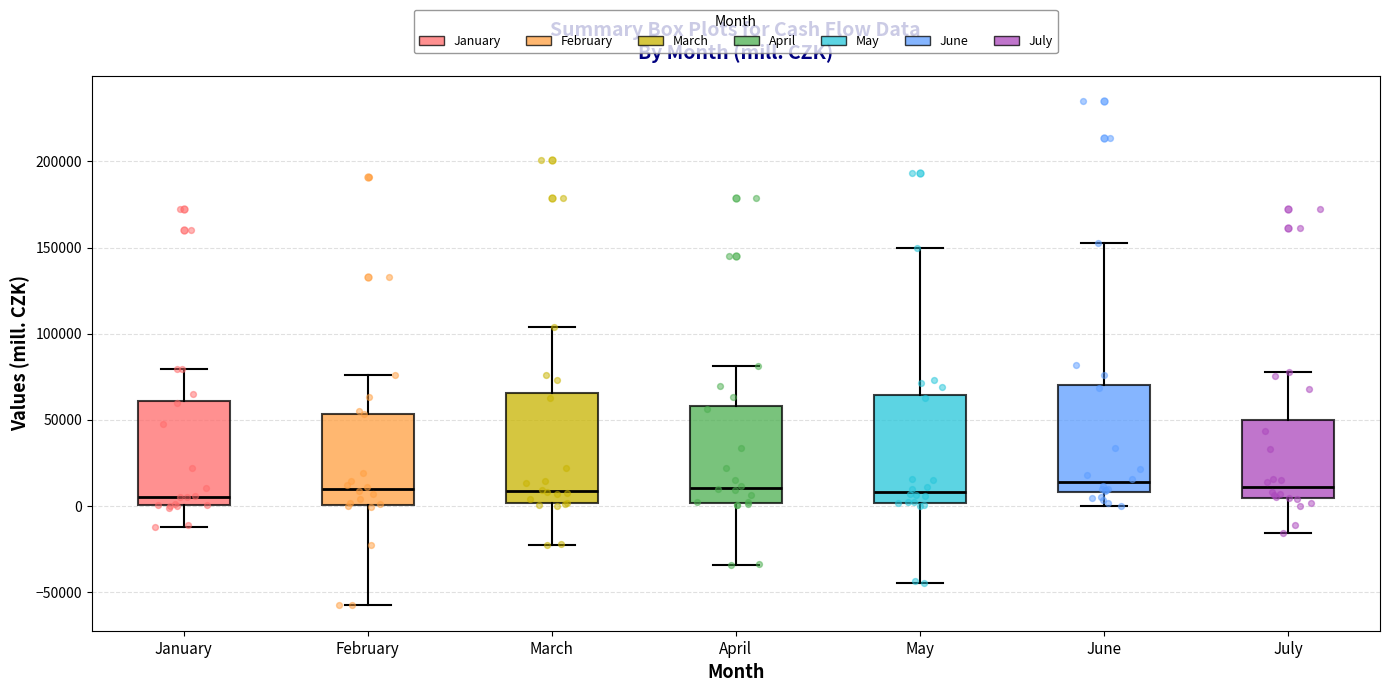

Where is the upper edge of the box for March on the y-axis? The values are not printed on the chart, so give them approximately, as read against the axis.

65000